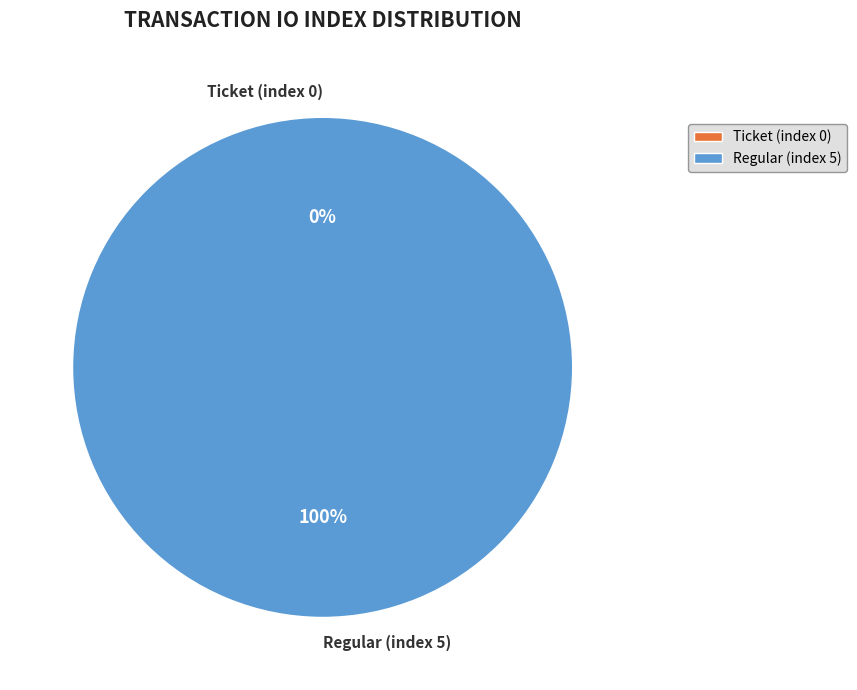

Which has a higher value, Ticket (index 0) or Regular (index 5)?

Regular (index 5)